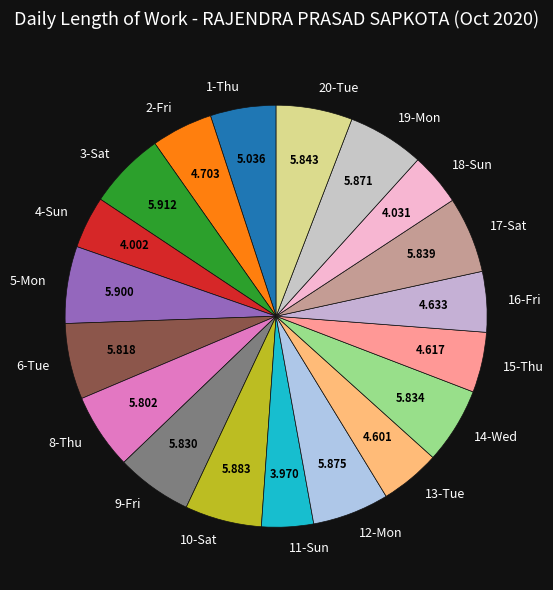

Does any single category account for the majority?

No